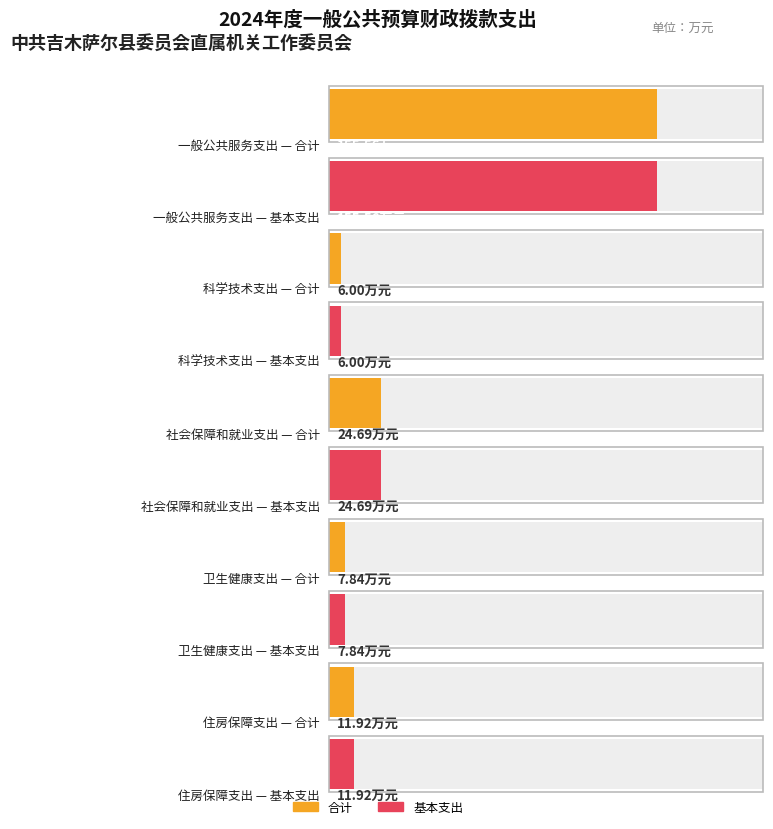

What is the label of the 2nd bar from the left?

科学技术支出